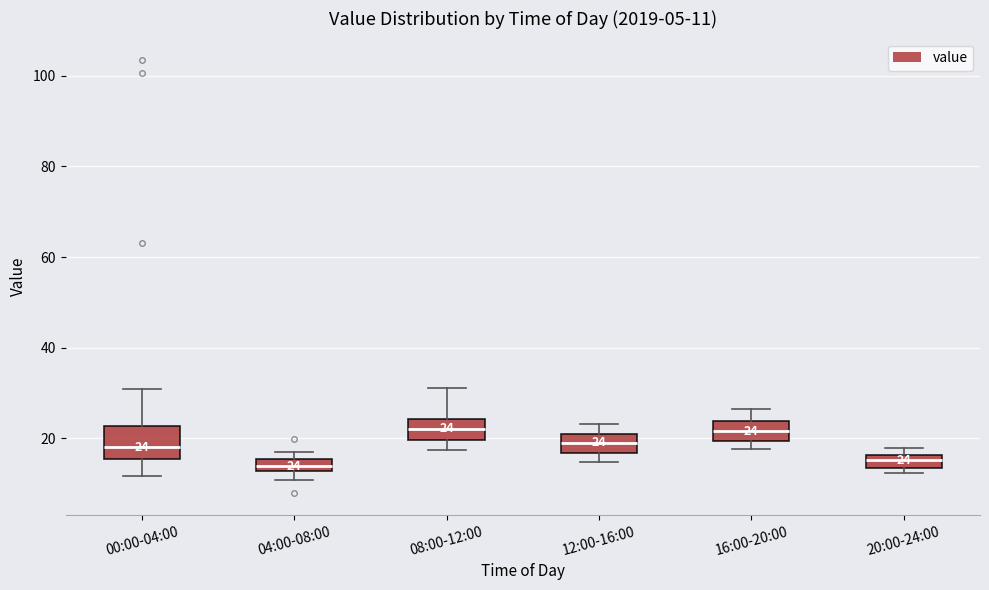

Comparing the boxes themselves (not the whiskers), which one is the tallest?

00:00-04:00